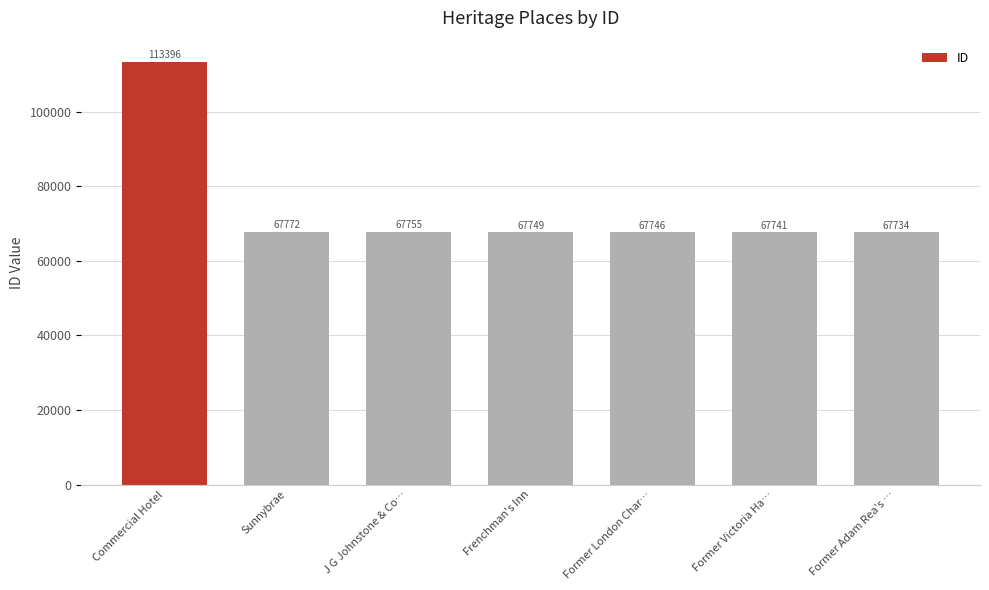

The value at Former Adam Rea's … is 96204. True or false?

False